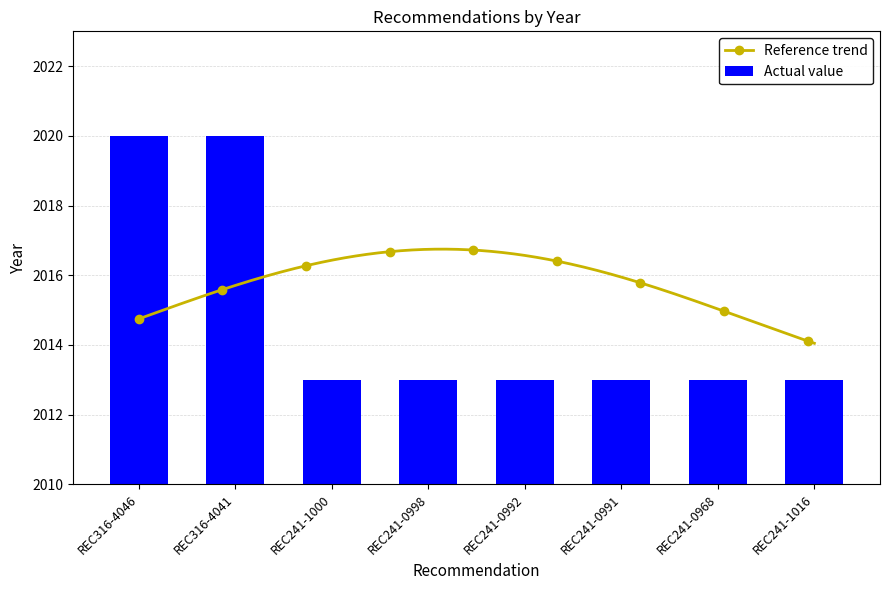

The value at REC241-0968 is 3322. True or false?

False